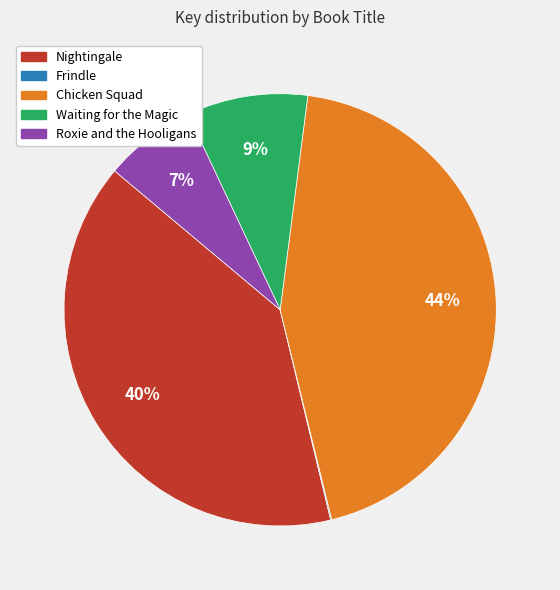

Do Roxie and the Hooligans and Waiting for the Magic together represent more than half of the pie?

No